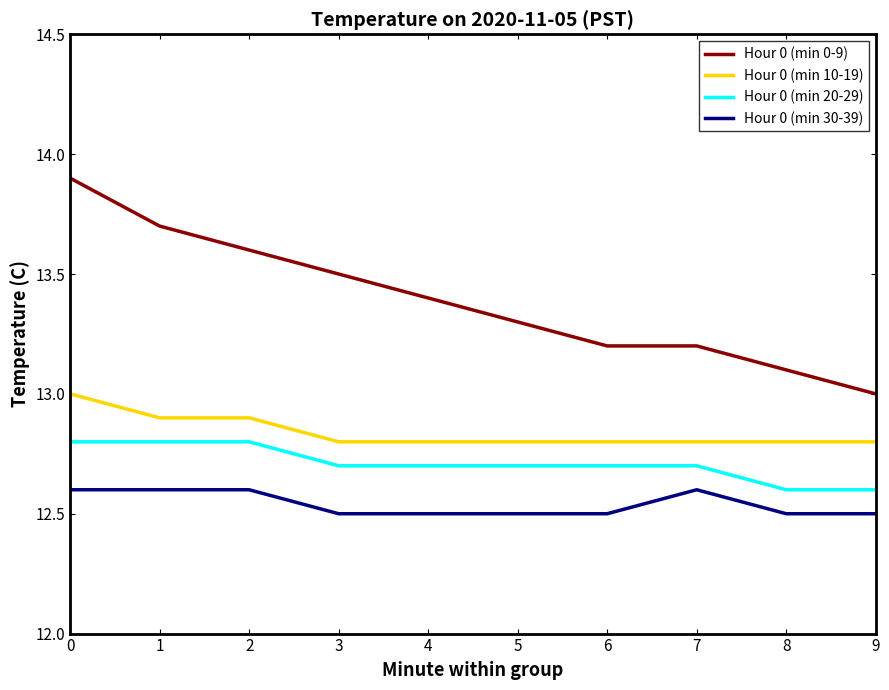

What is the total value across all series at 9?

50.9